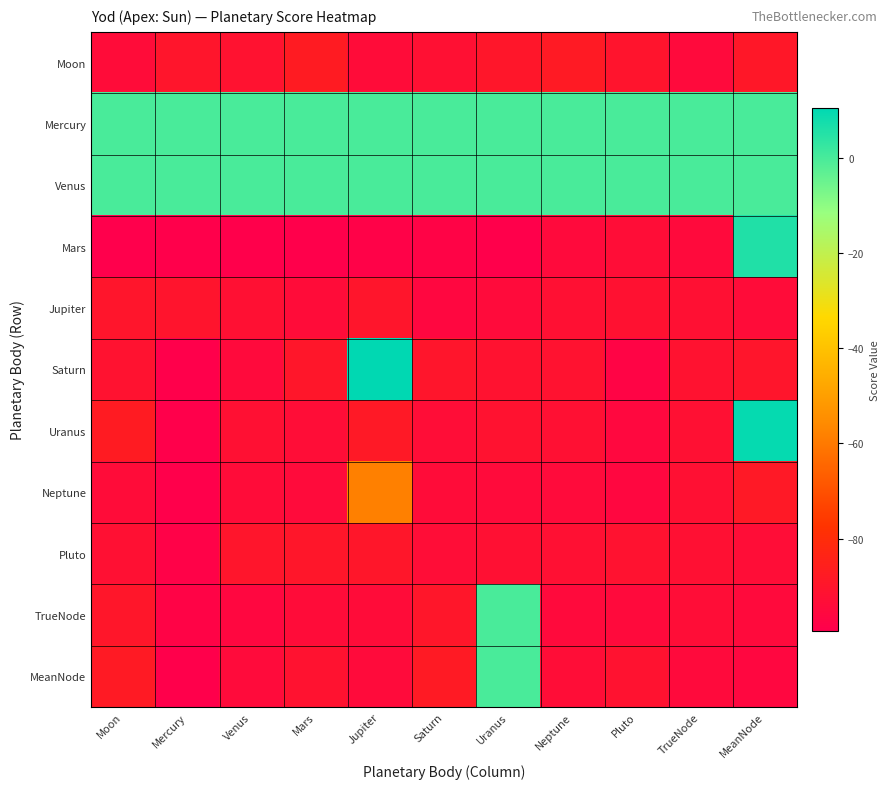

At which category is the sum across all series the highest?

MeanNode